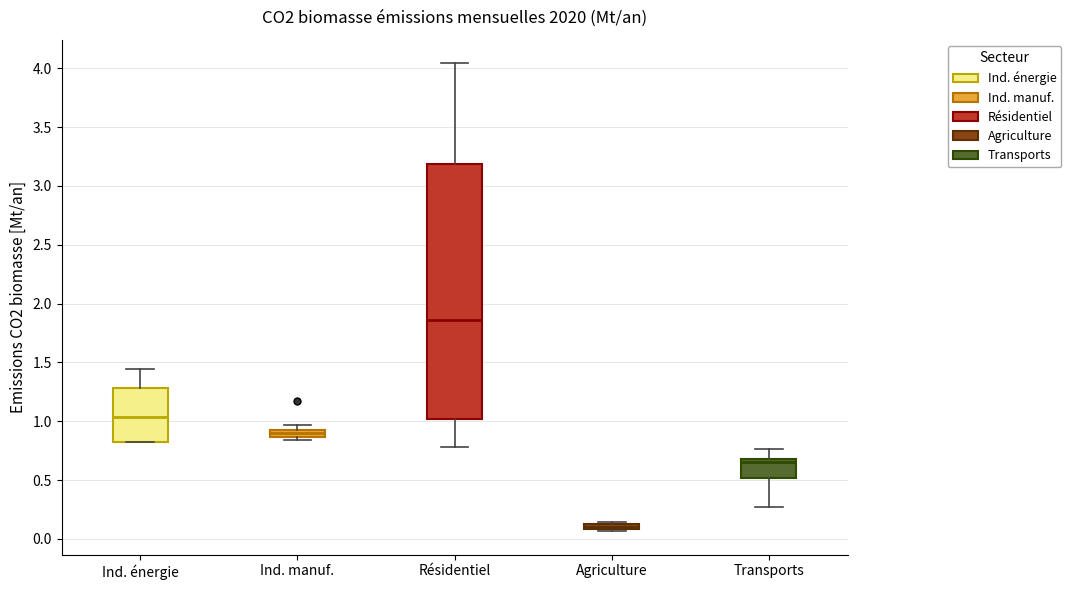

Where is the upper edge of the box for Ind. manuf. on the y-axis? The values are not printed on the chart, so give them approximately, as read against the axis.

0.95